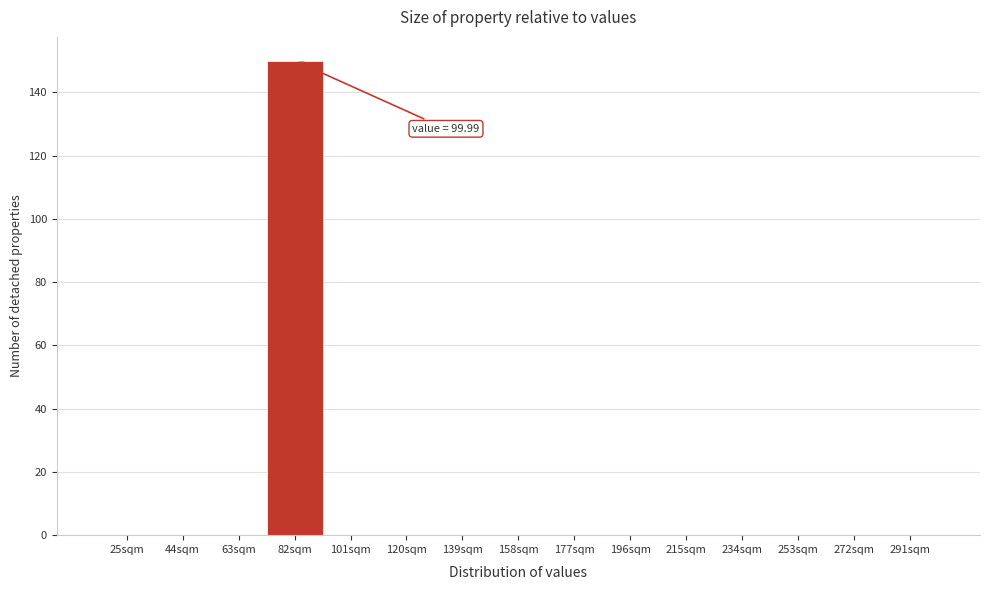

Reading left to right, extract all data points from this chart.

25sqm=0	44sqm=0	63sqm=0	82sqm=150	101sqm=0	120sqm=0	139sqm=0	158sqm=0	177sqm=0	196sqm=0	215sqm=0	234sqm=0	253sqm=0	272sqm=0	291sqm=0